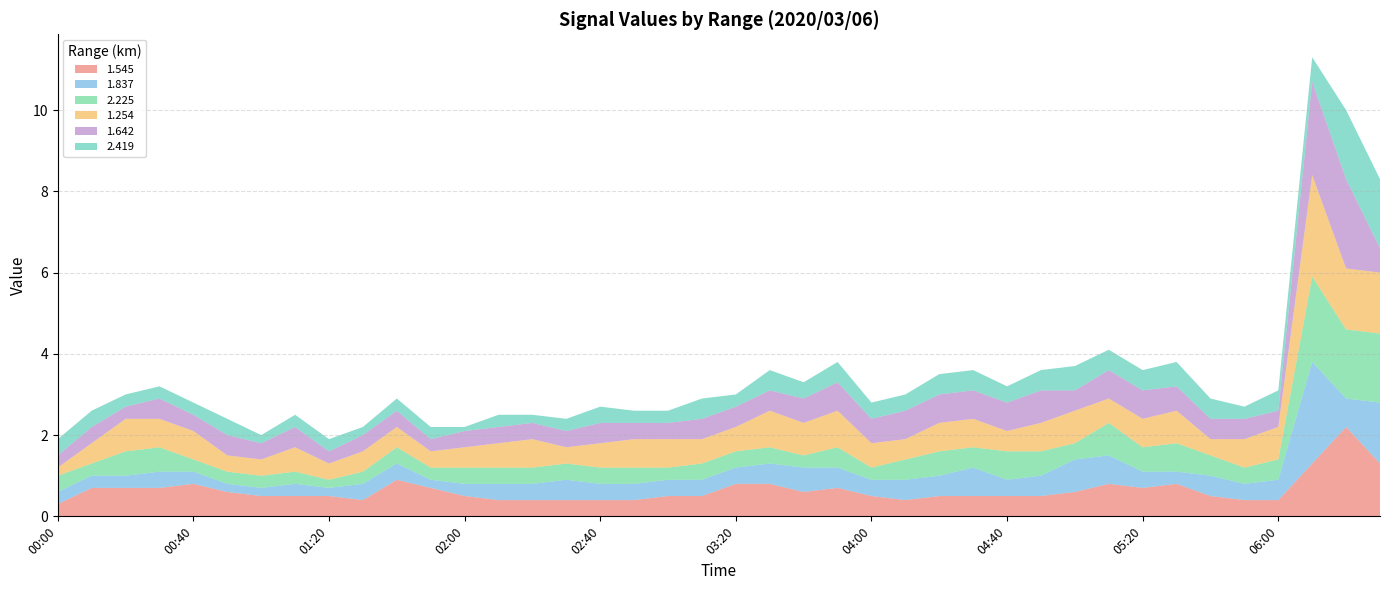

Reading left to right, extract all data points from this chart.

1.545: 0.3	0.7	0.7	0.7	0.8	0.6	0.5	0.5	0.5	0.4	0.9	0.7	0.5	0.4	0.4	0.4	0.4	0.4	0.5	0.5	0.8	0.8	0.6	0.7	0.5	0.4	0.5	0.5	0.5	0.5	0.6	0.8	0.7	0.8	0.5	0.4	0.4	1.3	2.2	1.3
1.837: 0.3	0.3	0.3	0.4	0.3	0.2	0.2	0.3	0.2	0.4	0.4	0.2	0.3	0.4	0.4	0.5	0.4	0.4	0.4	0.4	0.4	0.5	0.6	0.5	0.4	0.5	0.5	0.7	0.4	0.5	0.8	0.7	0.4	0.3	0.5	0.4	0.5	2.5	0.7	1.5
2.225: 0.4	0.3	0.6	0.6	0.3	0.3	0.3	0.3	0.2	0.3	0.4	0.3	0.4	0.4	0.4	0.4	0.4	0.4	0.3	0.4	0.4	0.4	0.3	0.5	0.3	0.5	0.6	0.5	0.7	0.6	0.4	0.8	0.6	0.7	0.5	0.4	0.5	2.1	1.7	1.7
1.254: 0.2	0.5	0.8	0.7	0.7	0.4	0.4	0.6	0.4	0.5	0.5	0.4	0.5	0.6	0.7	0.4	0.6	0.7	0.7	0.6	0.6	0.9	0.8	0.9	0.6	0.5	0.7	0.7	0.5	0.7	0.8	0.6	0.7	0.8	0.4	0.7	0.8	2.5	1.5	1.5
1.642: 0.3	0.4	0.3	0.5	0.4	0.5	0.4	0.5	0.3	0.4	0.4	0.3	0.4	0.4	0.4	0.4	0.5	0.4	0.4	0.5	0.5	0.5	0.6	0.7	0.6	0.7	0.7	0.7	0.7	0.8	0.5	0.7	0.7	0.6	0.5	0.5	0.4	2.3	2.2	0.6
2.419: 0.4	0.4	0.3	0.3	0.3	0.4	0.2	0.3	0.3	0.2	0.3	0.3	0.1	0.3	0.2	0.3	0.4	0.3	0.3	0.5	0.3	0.5	0.4	0.5	0.4	0.4	0.5	0.5	0.4	0.5	0.6	0.5	0.5	0.6	0.5	0.3	0.5	0.6	1.7	1.7